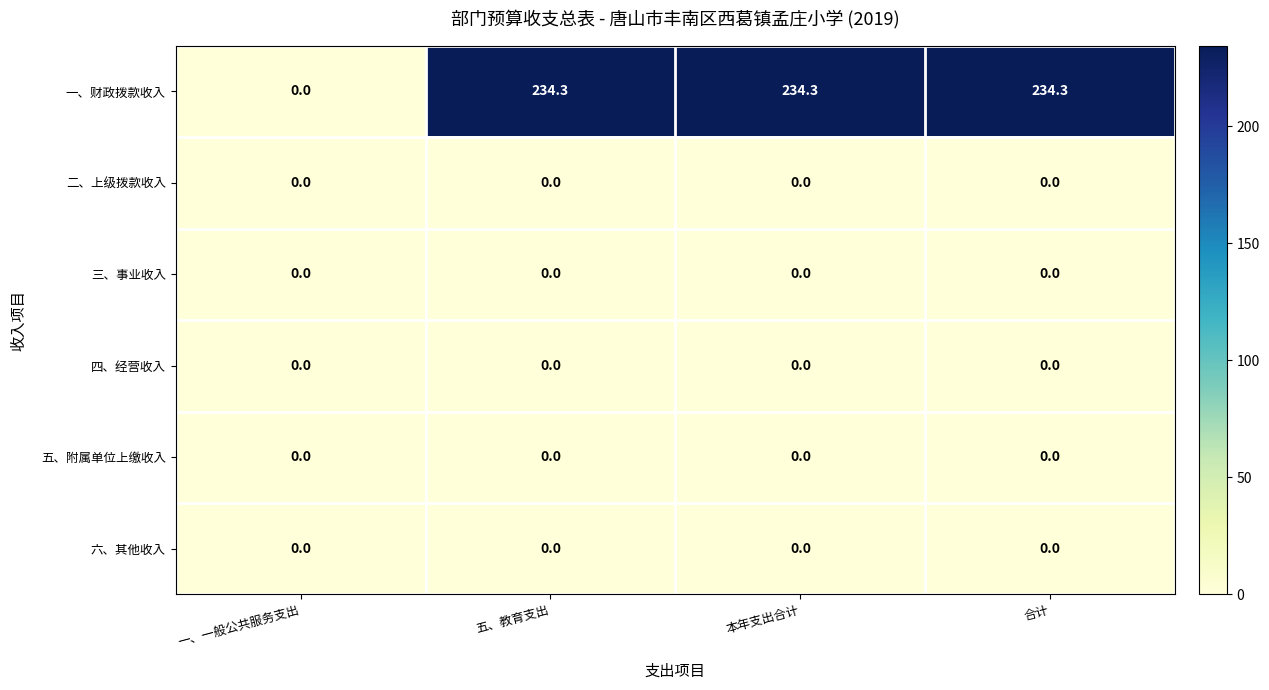

What is the total value across all series at 五、教育支出?

234.3